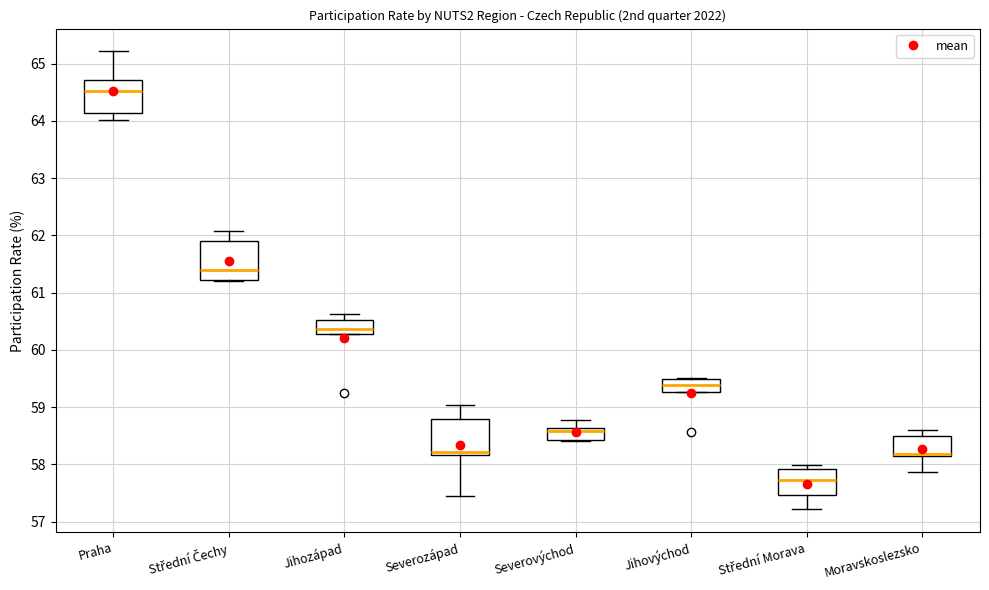

Reading left to right, read every box against the y-axis: the position of its median line, the range the box covers, and the ends of its whiskers. The values are not printed on the chart, so give them approximately, as read against the axis.

Praha: median 64.5, box 64.1 to 64.7, whiskers 64.0 to 65.2
Střední Čechy: median 61.4, box 61.2 to 61.9, whiskers 61.2 to 62.1
Jihozápad: median 60.4, box 60.3 to 60.5, whiskers 60.3 to 60.6
Severozápad: median 58.2 (just above the box's lower edge), box 58.2 to 58.8, whiskers 57.4 to 59.0
Severovýchod: median 58.6 (just below the box's upper edge), box 58.4 to 58.6, whiskers 58.4 (just below the box's lower edge) to 58.8
Jihovýchod: median 59.4, box 59.3 to 59.5, whiskers 59.3 to 59.5
Střední Morava: median 57.7, box 57.5 to 57.9, whiskers 57.2 to 58.0
Moravskoslezsko: median 58.2 (drawn on the box's lower edge), box 58.2 to 58.5, whiskers 57.9 to 58.6